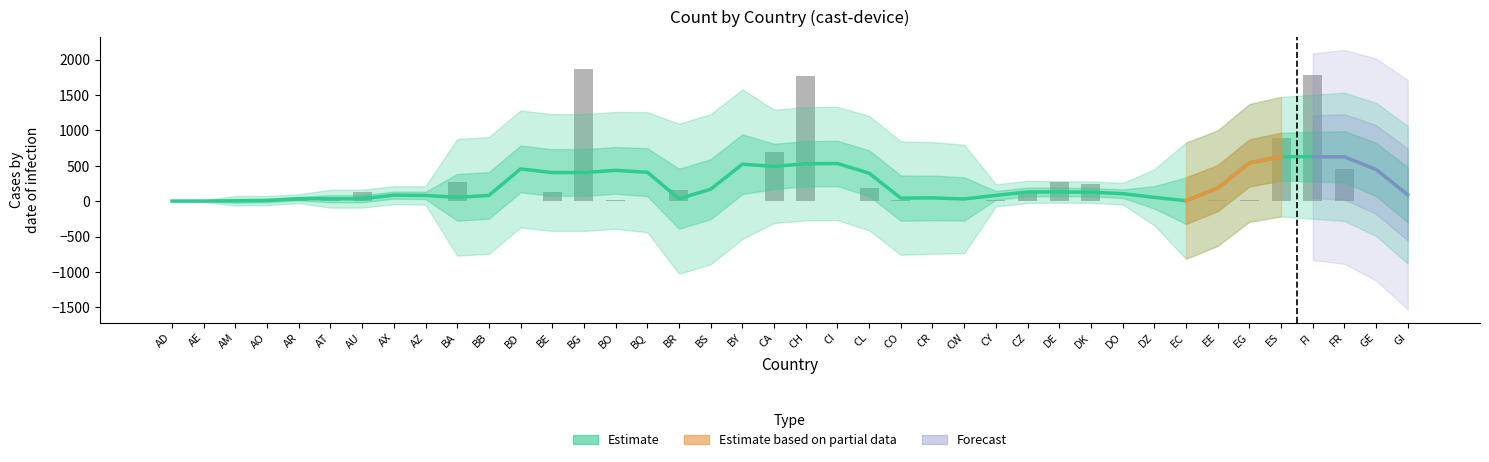

At which label does the data first exceed 13?

AR